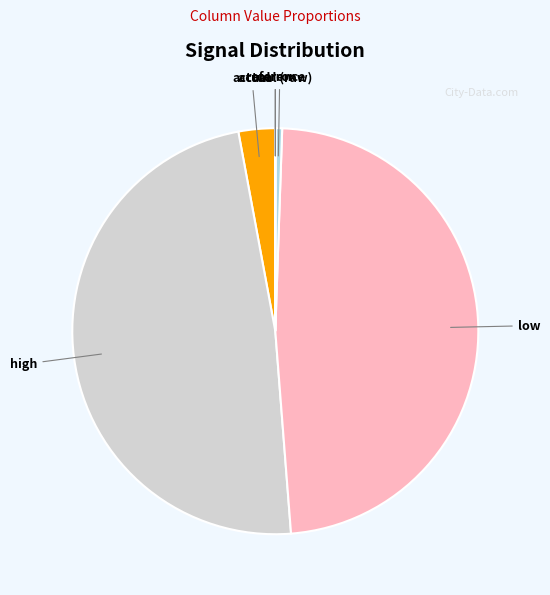

Between actual and low, which is larger?

low